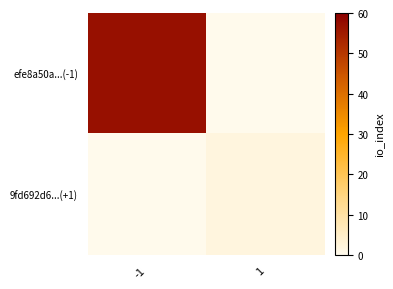

Reading left to right, extract all data points from this chart.

efe8a50a...(-1): -1=57	1=0
9fd692d6...(+1): -1=0	1=2